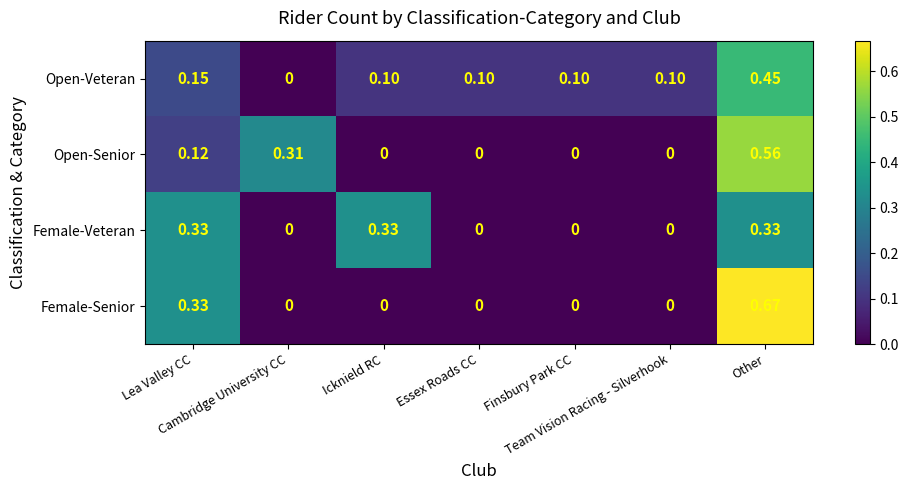

What is the total value across all series at Finsbury Park CC?

0.1